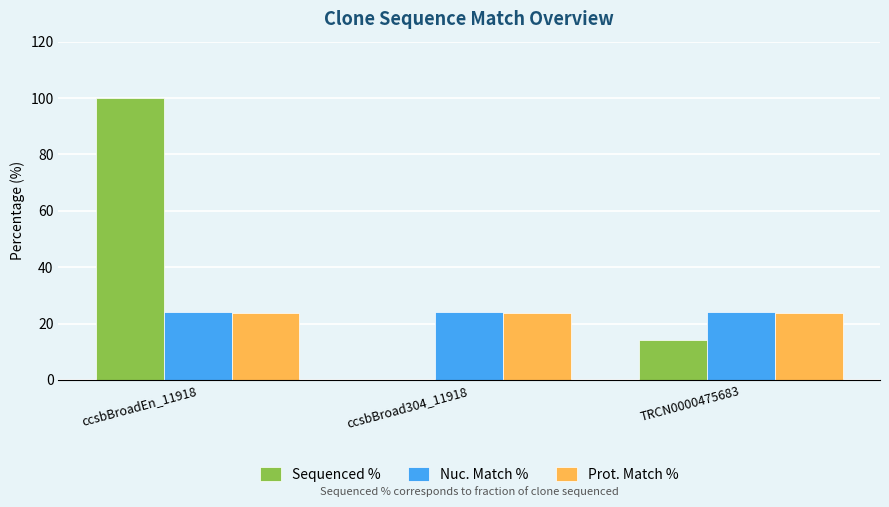

Are the bars horizontal?

No